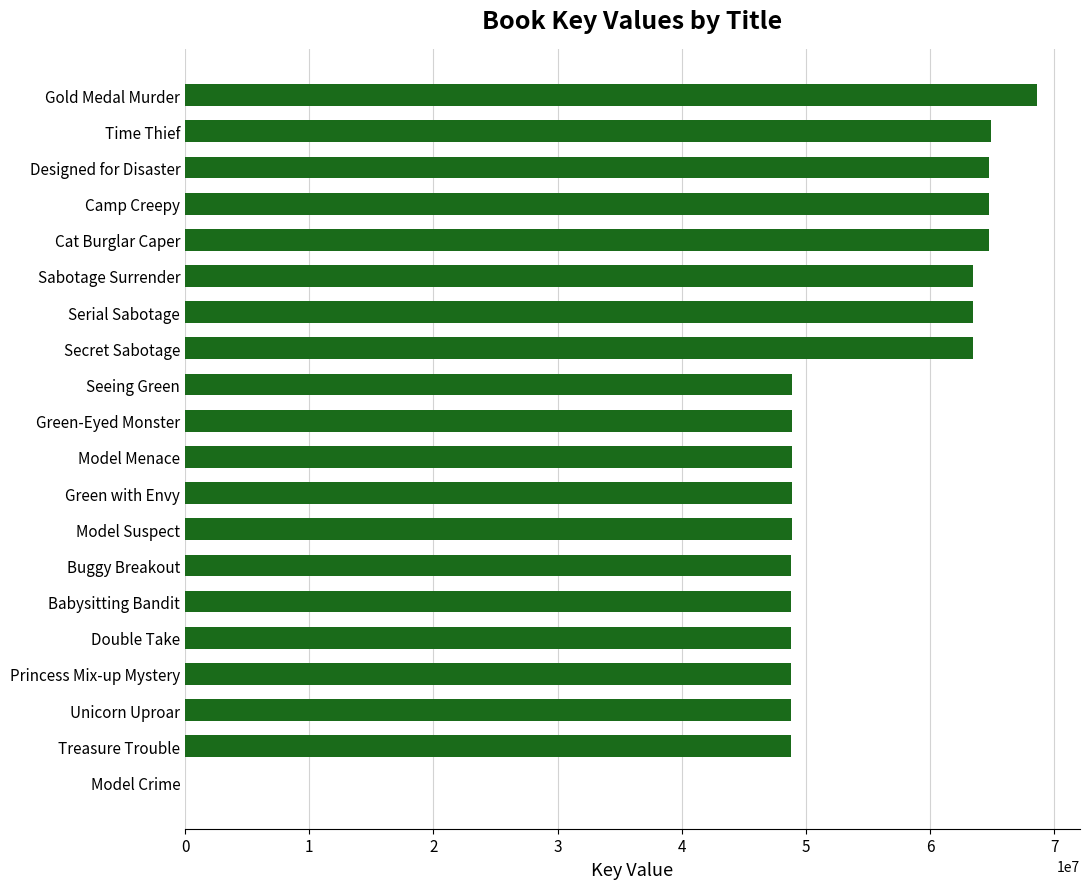

What is the sum of all values?

1054970713